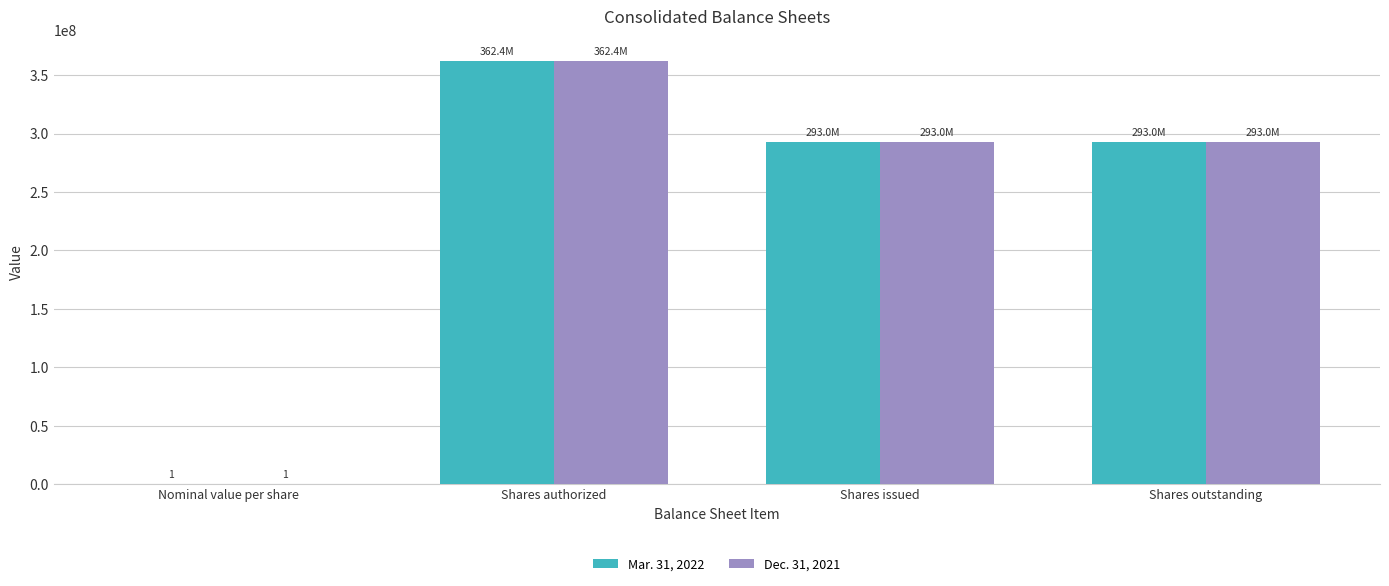

At which category is the sum across all series the highest?

Shares authorized